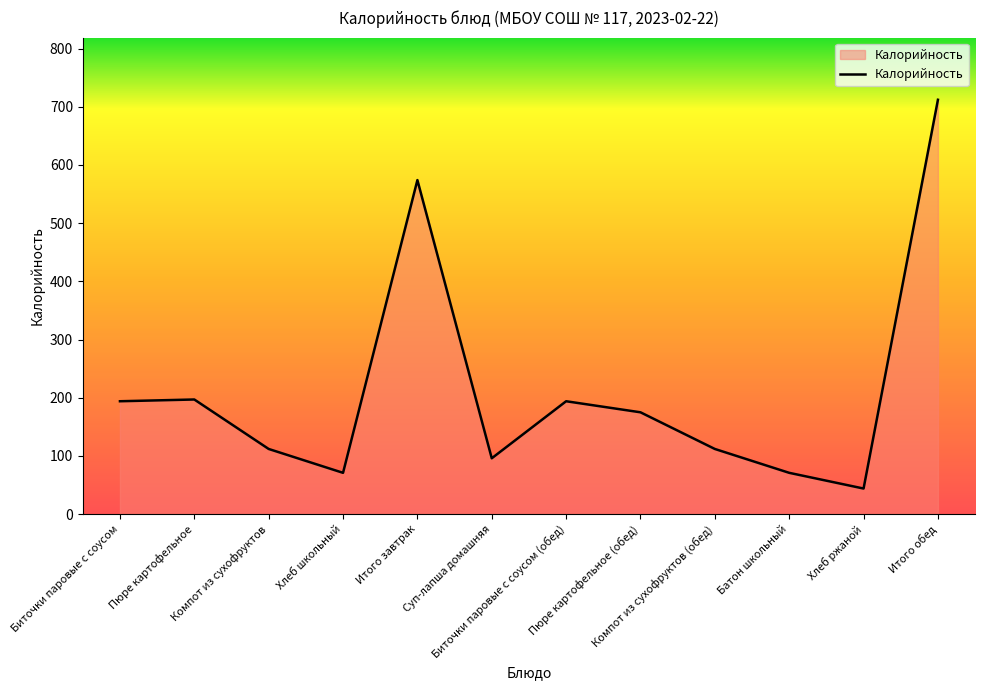

The value at Итого обед is 712. True or false?

True